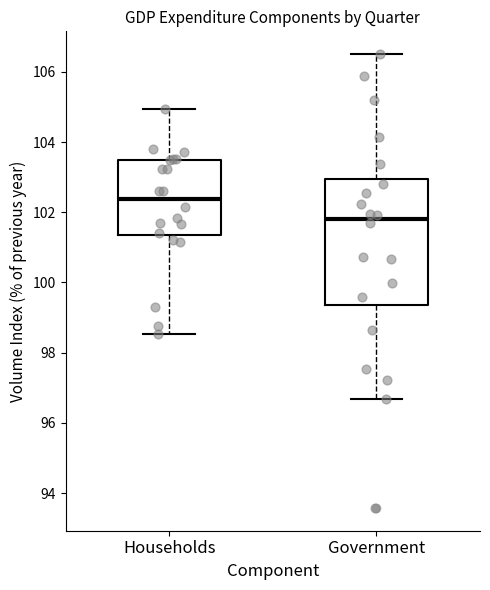

Which box is the tallest, from its lower edge to its upper edge?

Government